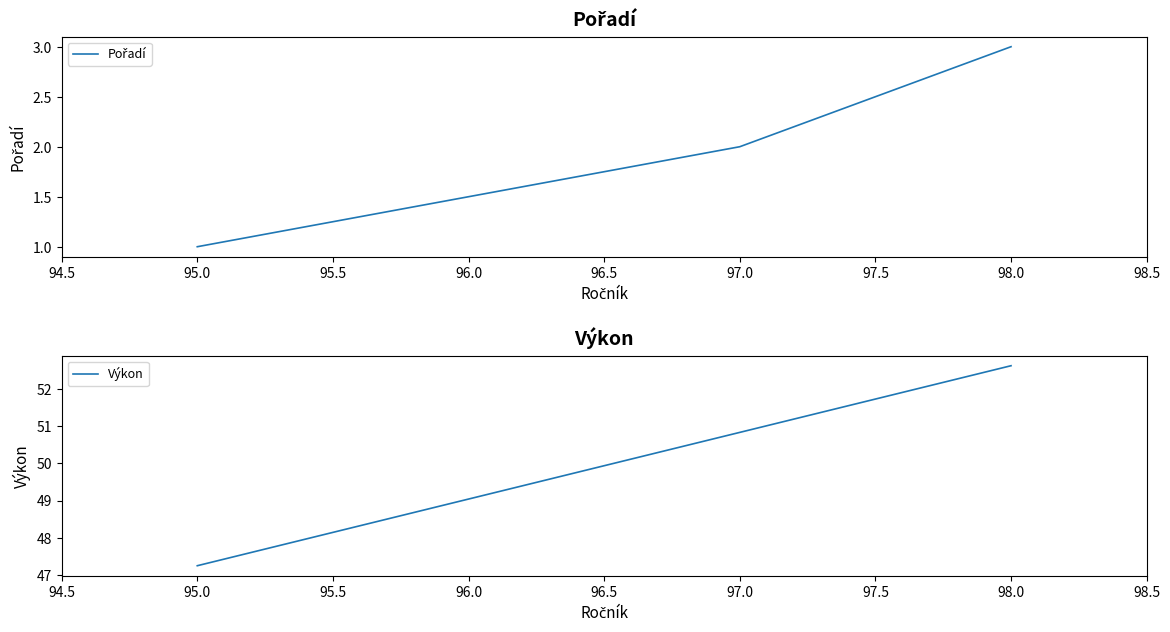

How many values in the Výkon series exceed 50?

2